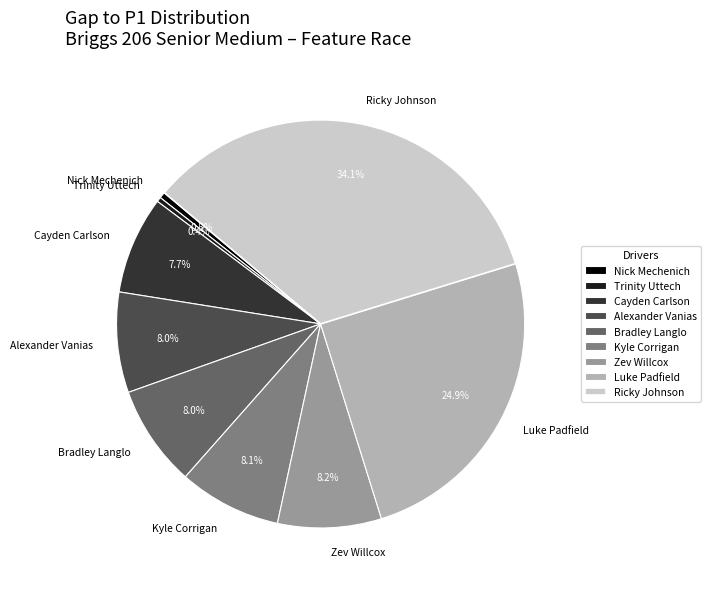

To the nearest percent, what is the combined percentage of Nick Mechenich and Luke Padfield?

25%